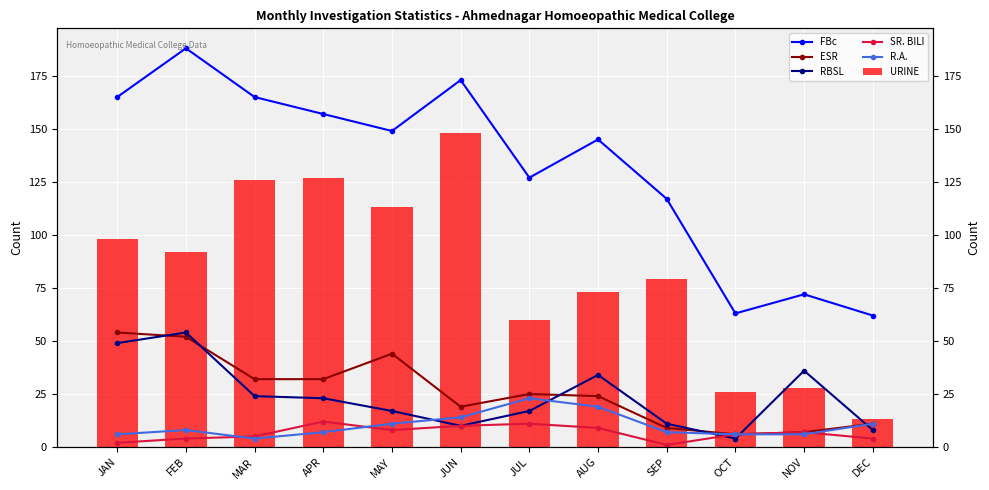

What is the average value of the RBSL series?

24